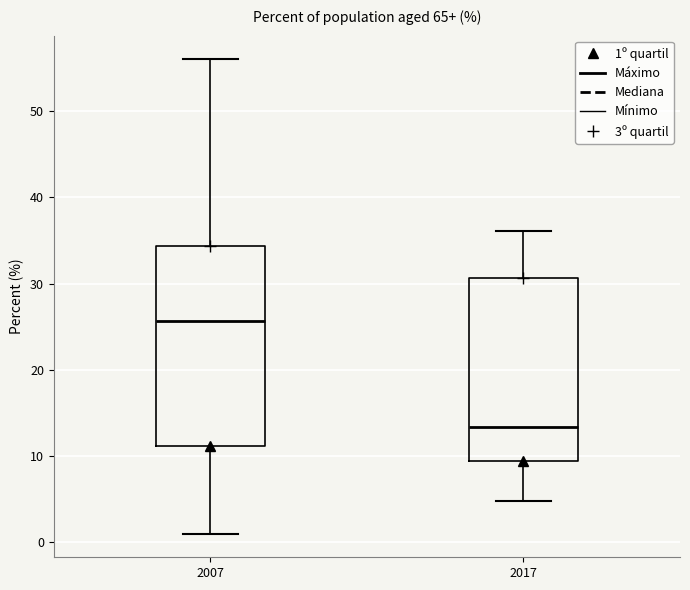

Which box has the lowest median line?

2017